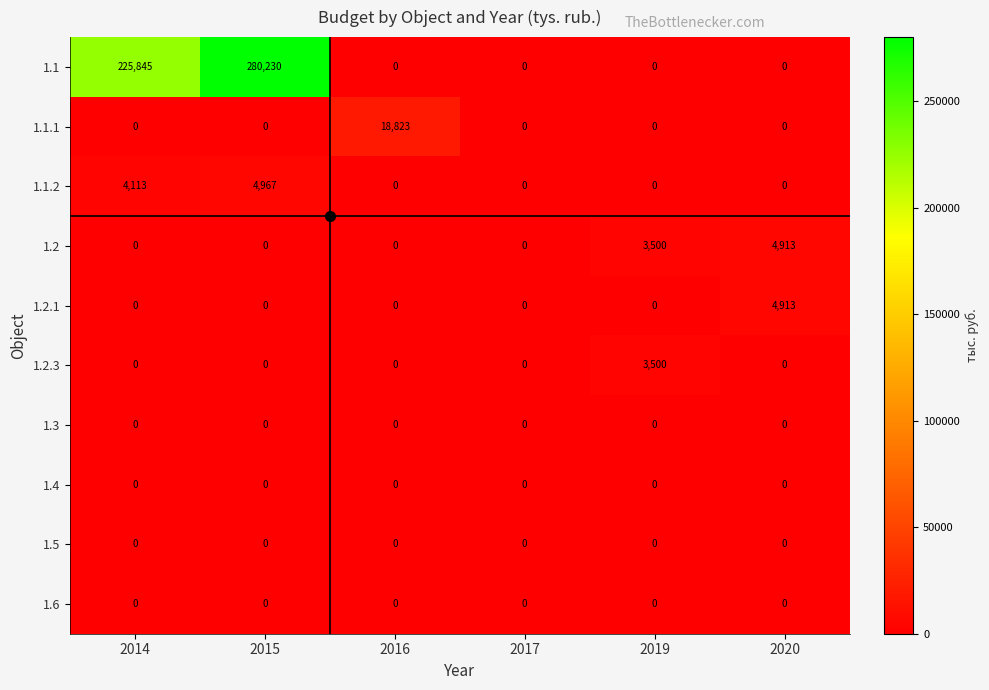

What is the difference between the maximum and minimum values in the 1.1.2 series?

4967